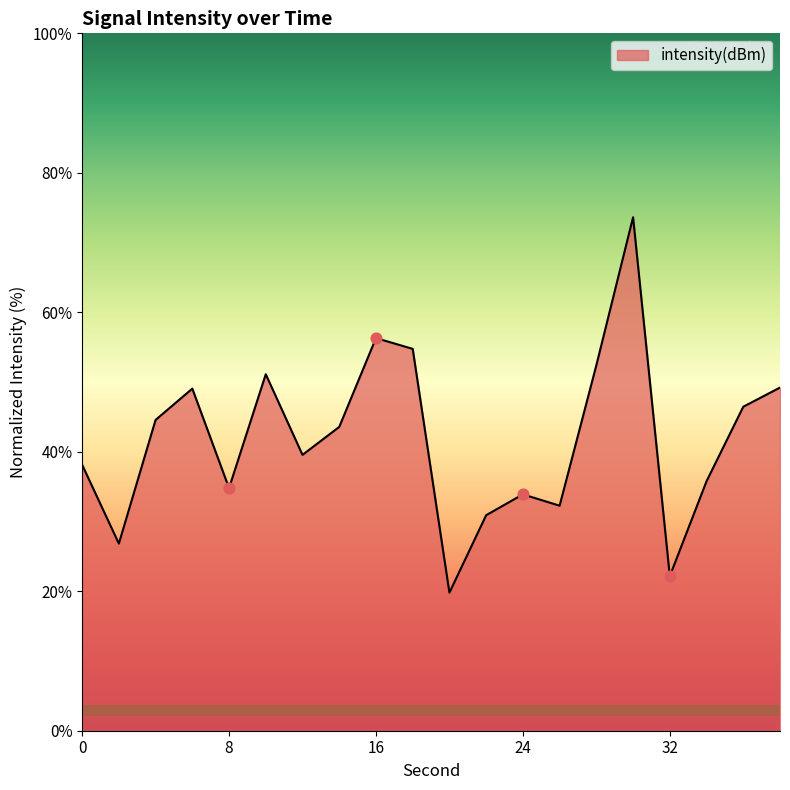

What is the maximum value shown in the chart?

73.6